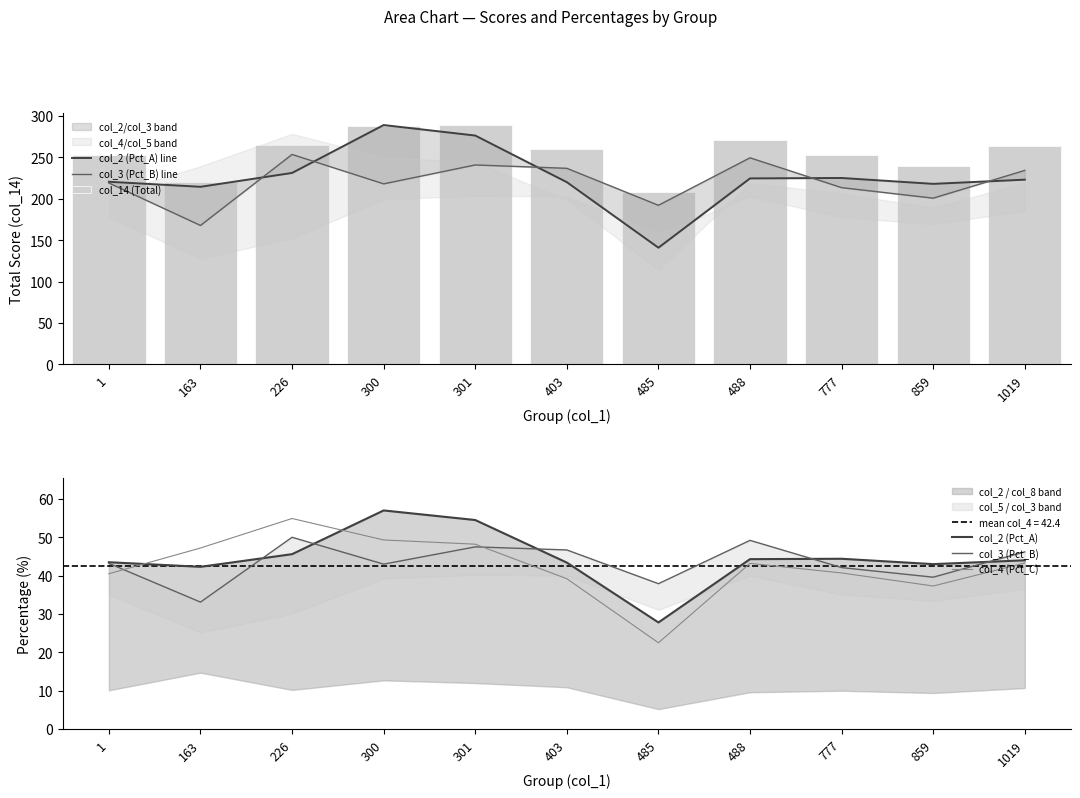

At which label does col_3 (Pct_B) line first exceed 218?

1